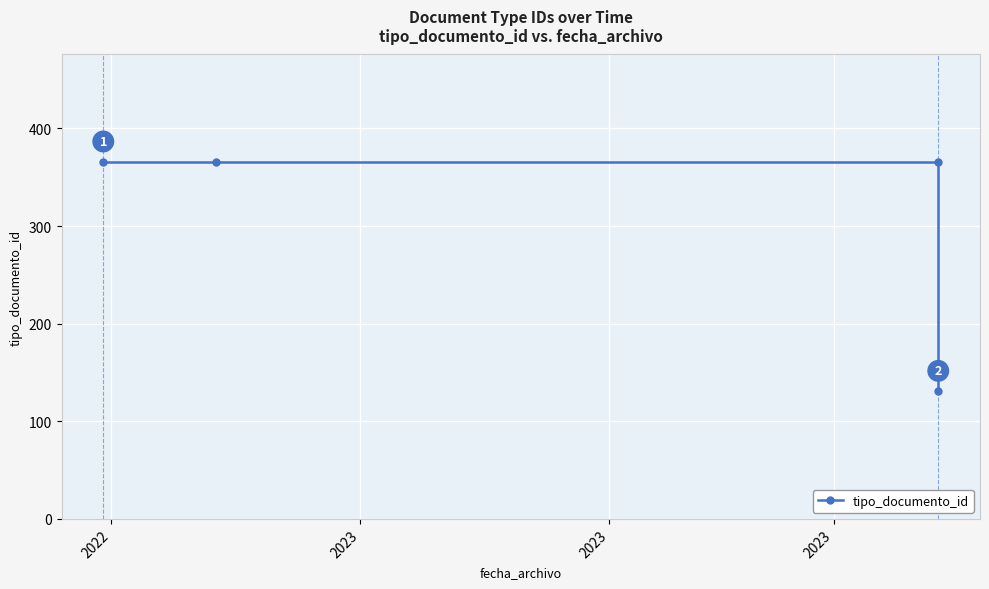

Rank the categories by value from lowest to highest.

2023, 2022, 2023, 2023